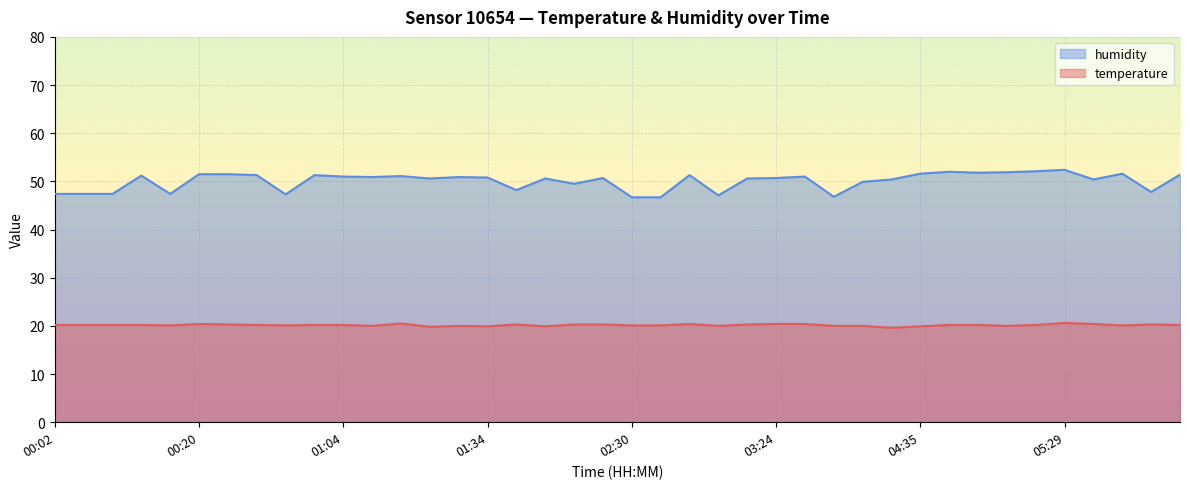

Reading right to left, transcribe all the data shown in this chart.

temperature: 20.2	20.3	20.1	20.4	20.6	20.2	20.0	20.2	20.2	19.9	19.6	20.0	20.0	20.4	20.4	20.3	20.0	20.4	20.1	20.1	20.3	20.3	19.9	20.3	19.9	20.0	19.8	20.5	20.0	20.2	20.2	20.1	20.2	20.3	20.4	20.1	20.2	20.2	20.2	20.2
humidity: 51.4	47.8	51.6	50.4	52.4	52.1	51.9	51.8	52.0	51.6	50.4	49.9	46.8	51.0	50.7	50.6	47.1	51.3	46.7	46.7	50.7	49.5	50.6	48.2	50.8	50.9	50.6	51.1	50.9	51.0	51.3	47.3	51.3	51.5	51.5	47.4	51.2	47.4	47.4	47.4